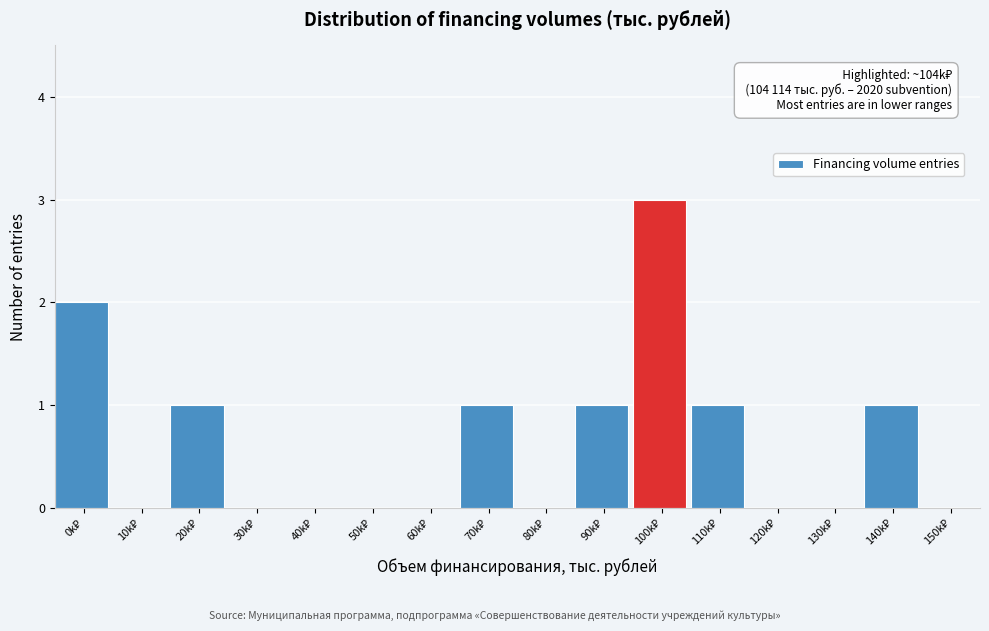

What is the greatest value displayed?

3